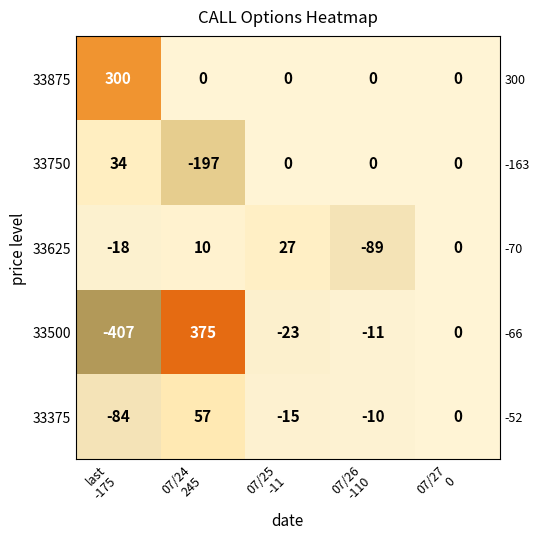

At which label is 33625 closest to -31?

last -175